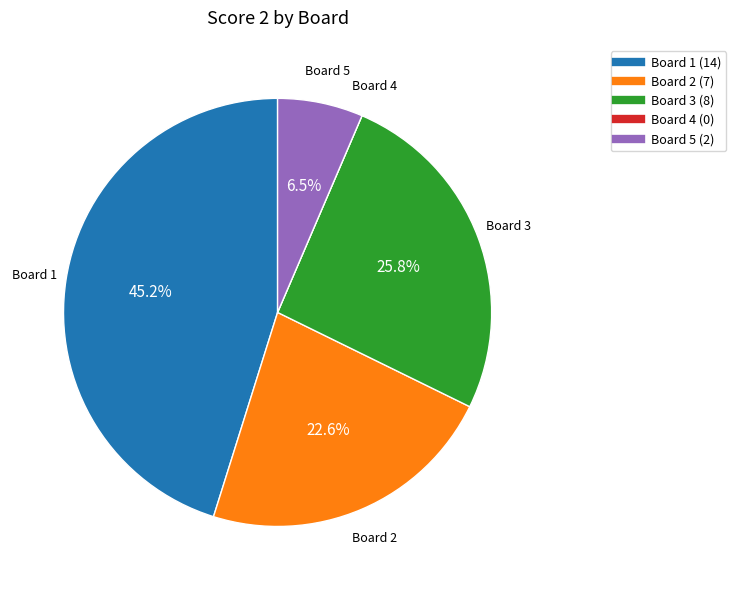

Is there a majority slice in this chart?

No